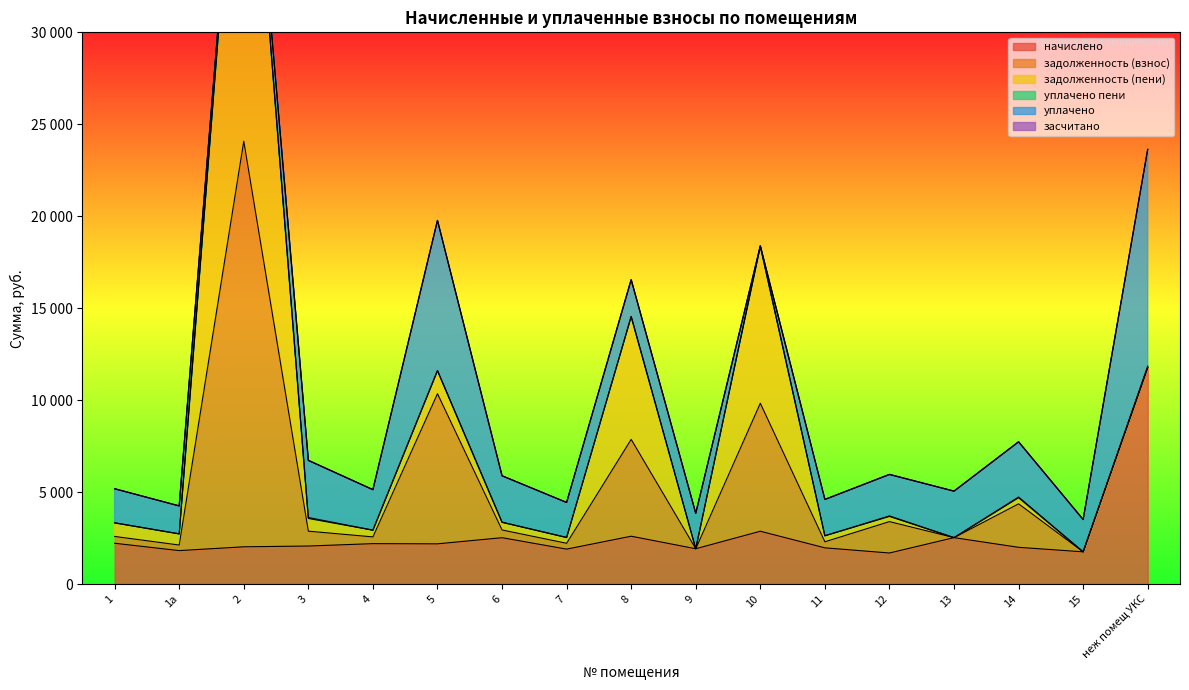

Is the value of начислено at 4 greater than the value of задолженность (взнос) at неж помещ УКС?

Yes